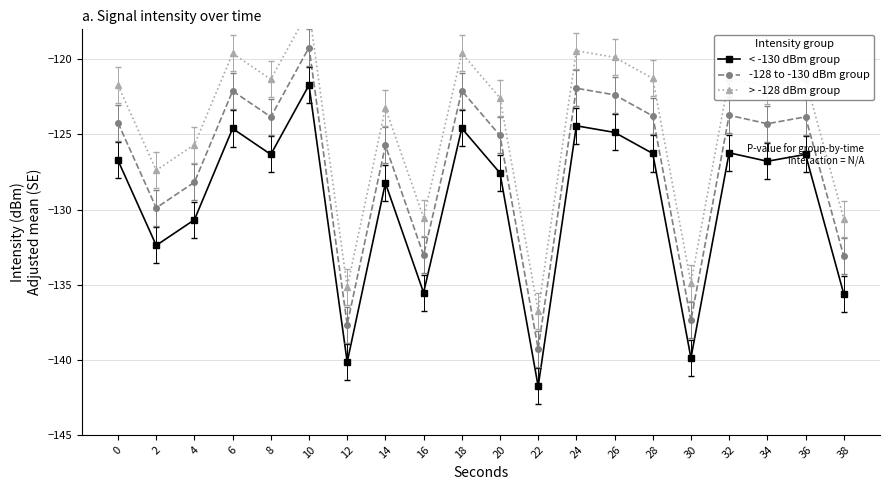

Where is < -130 dBm group nearest to the value -131?

4